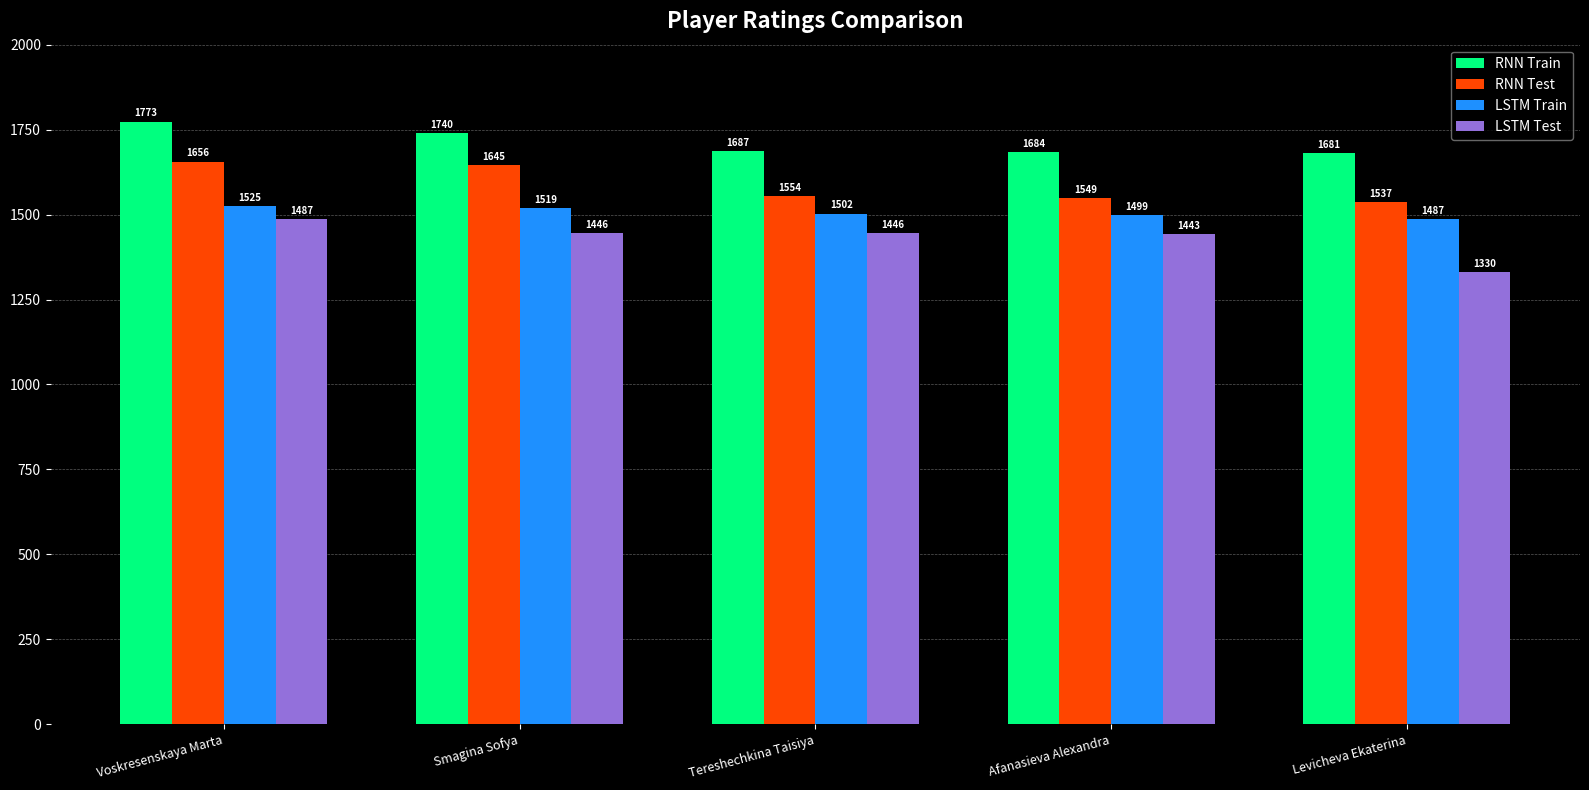

What is the maximum value shown in the chart?

1773